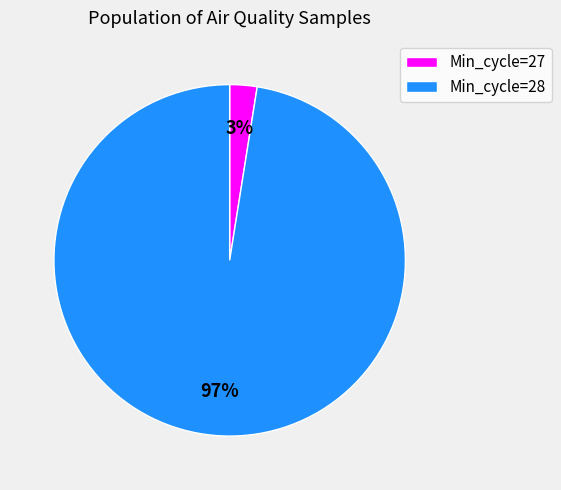

Which category has the smallest portion of the pie?

Min_cycle=27